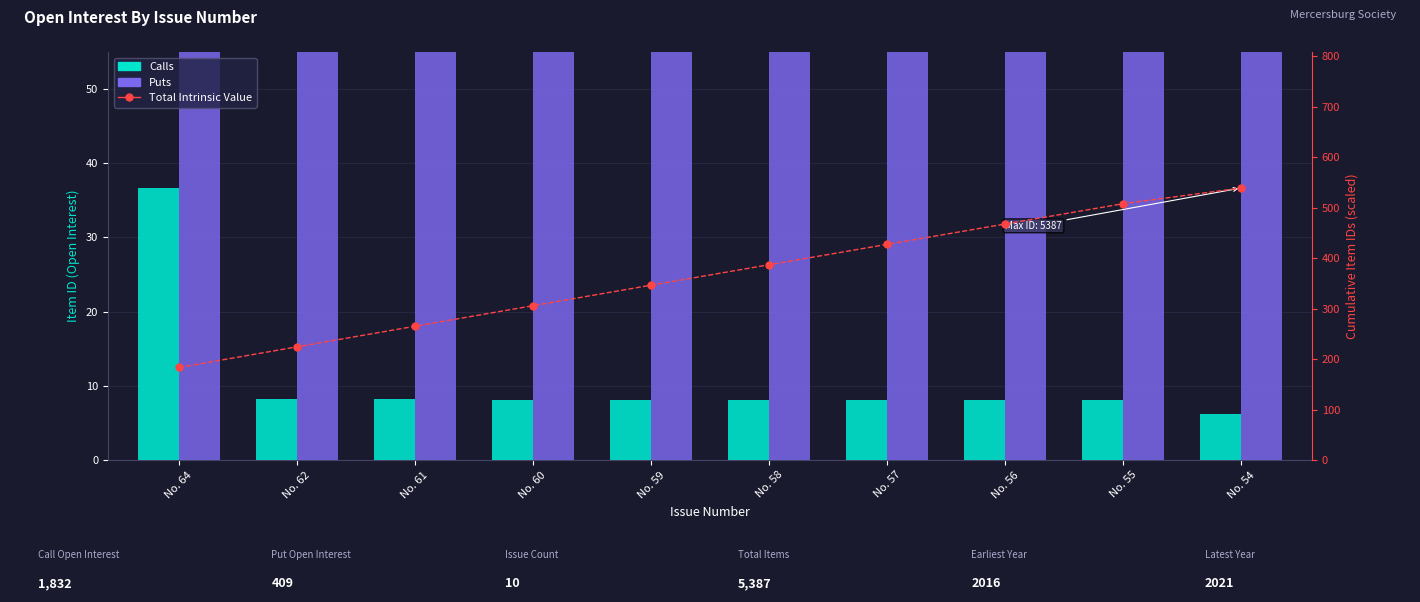

Which series has the largest range (max minus min)?

Puts